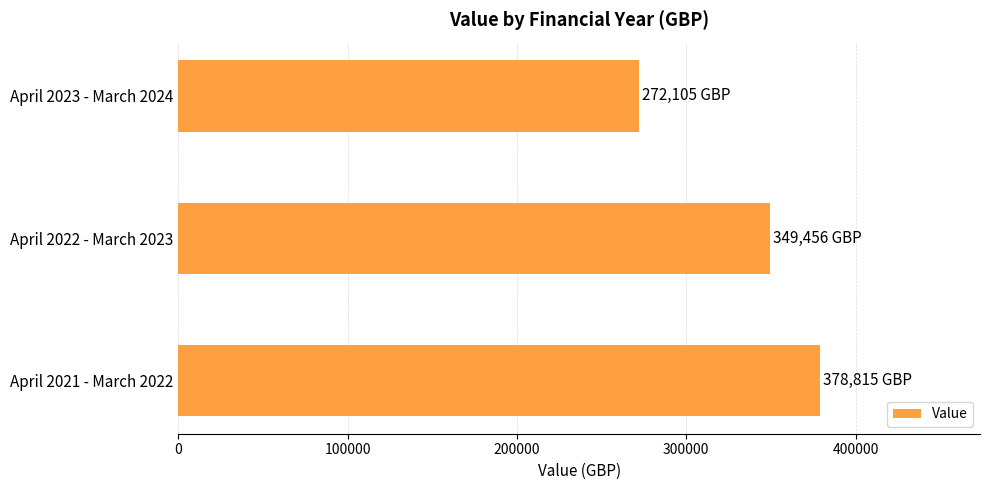

Is it true that the value at April 2023 - March 2024 is 272105?

True